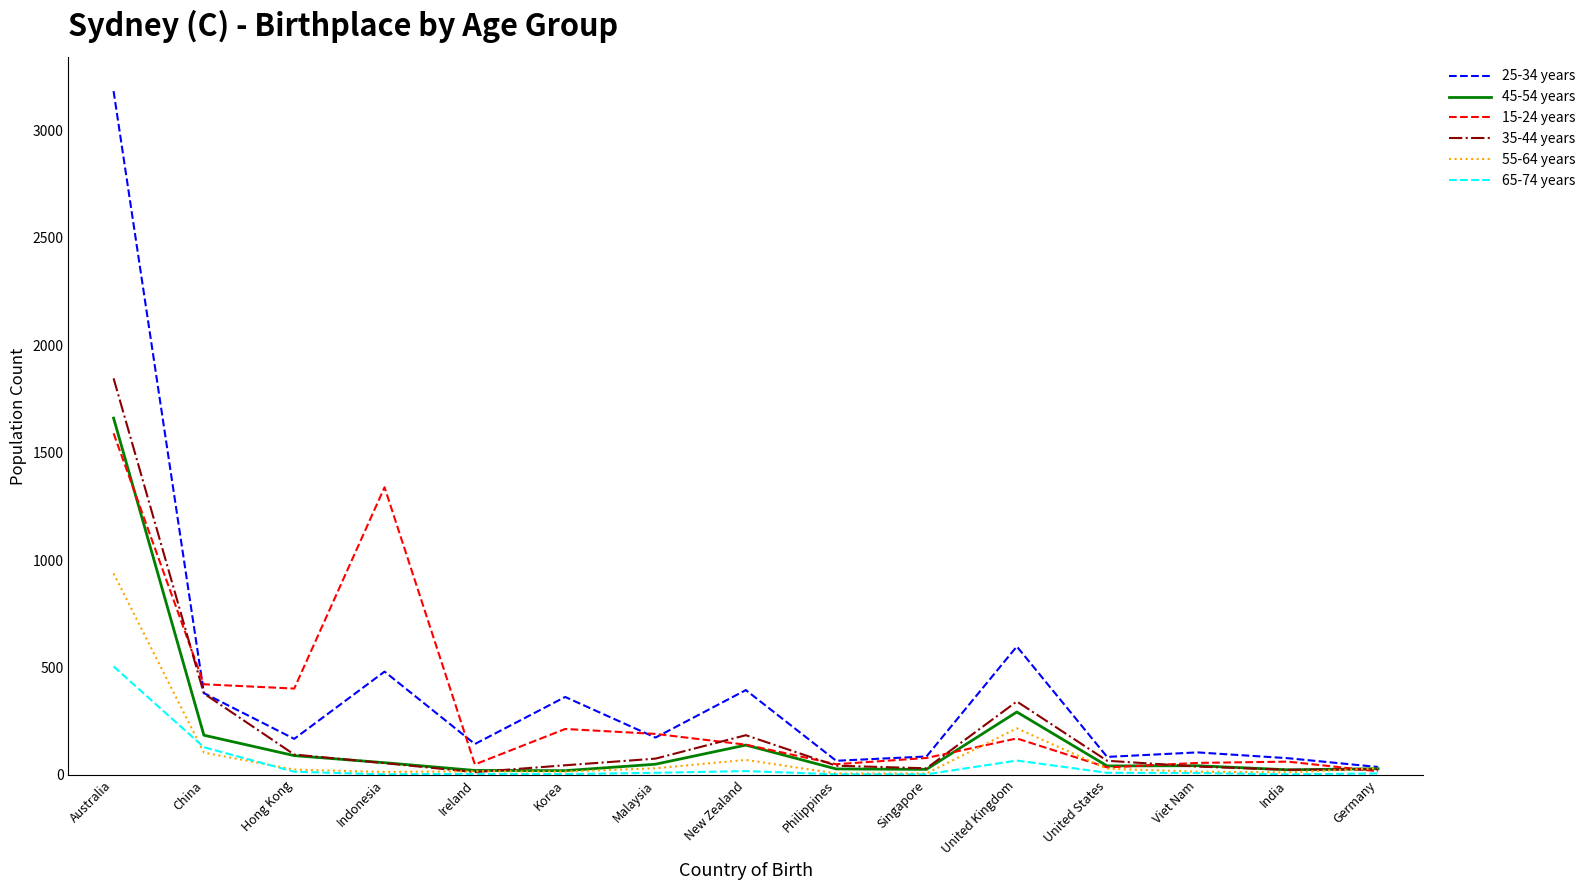

Which category has the highest value across all series?

Australia